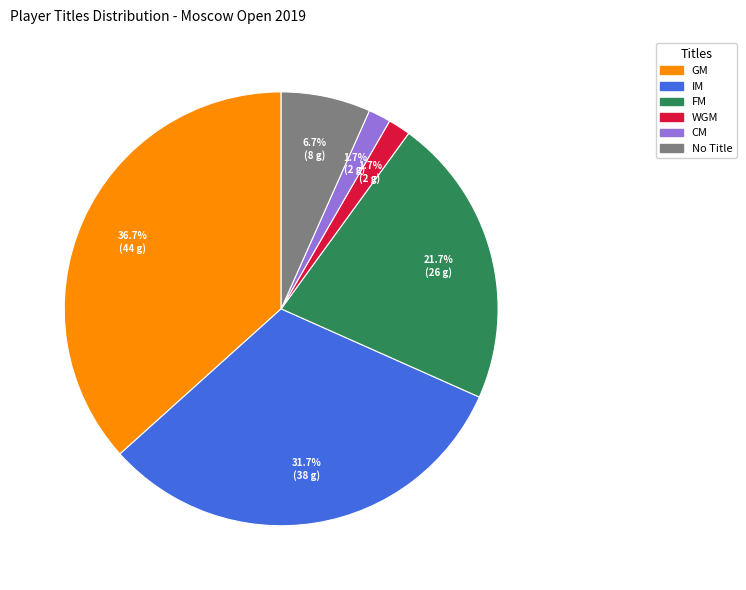

Is there a majority slice in this chart?

No